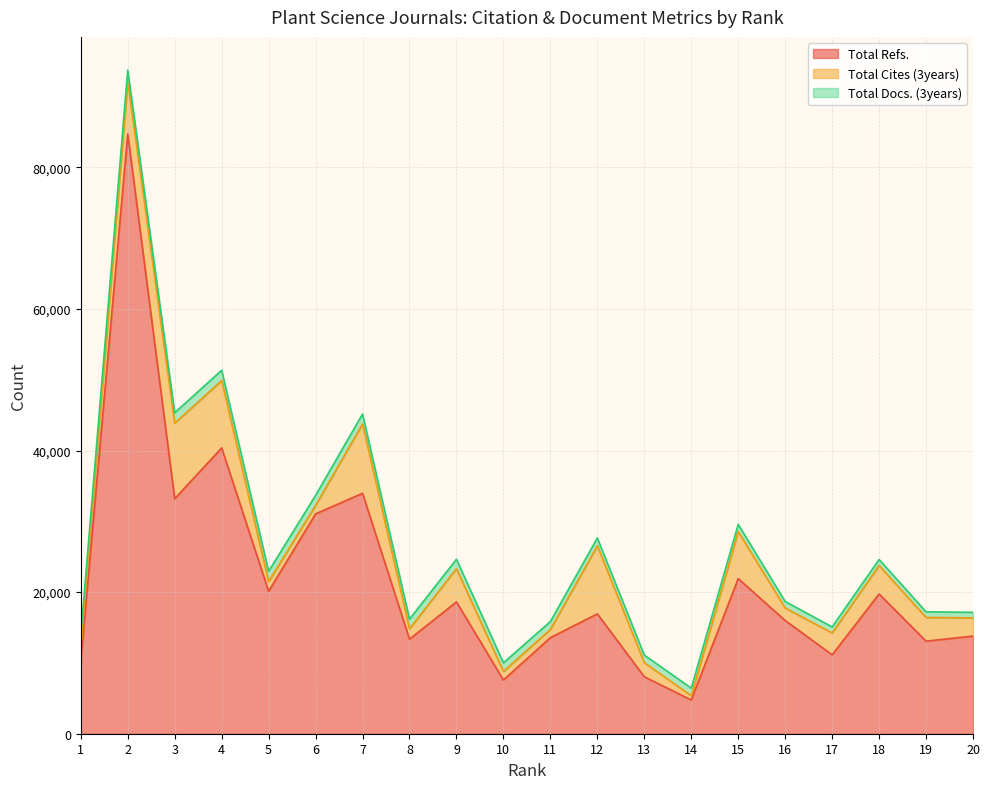

Reading left to right, transcribe all the data shown in this chart.

Total Refs.: 1=10243	2=84714	3=33195	4=40368	5=20119	6=31051	7=33960	8=13358	9=18612	10=7591	11=13570	12=16927	13=8044	14=4770	15=21906	16=15991	17=11145	18=19737	19=13074	20=13793
Total Cites (3years): 1=1995	2=7447	3=10673	4=9516	5=1384	6=1200	7=9802	8=1472	9=4706	10=1208	11=1155	12=9614	13=1990	14=597	15=6640	16=1770	17=3088	18=4024	19=3356	20=2564
Total Docs. (3years): 1=1693	2=1574	3=1468	4=1451	5=1441	6=1412	7=1396	8=1355	9=1325	10=1212	11=1122	12=1102	13=1075	14=1074	15=1024	16=915	17=854	18=850	19=791	20=786